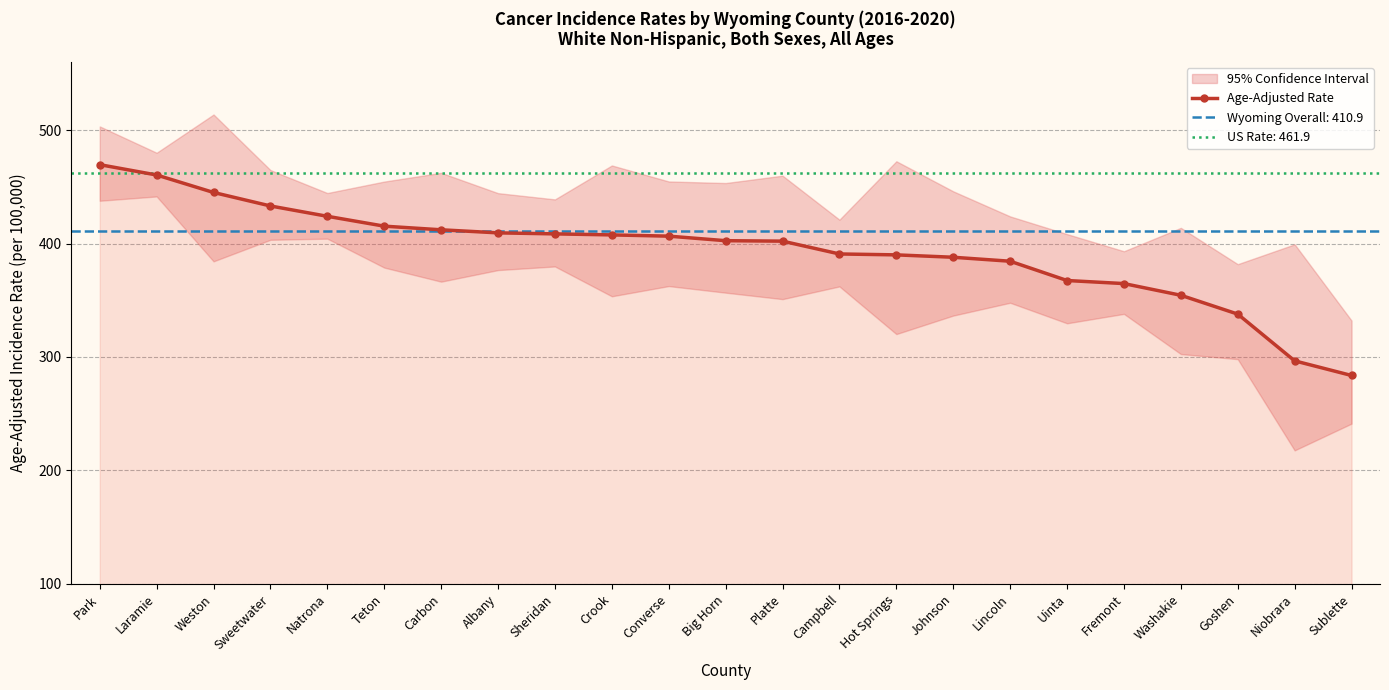

What is the difference between the values at Goshen and Platte?

64.3